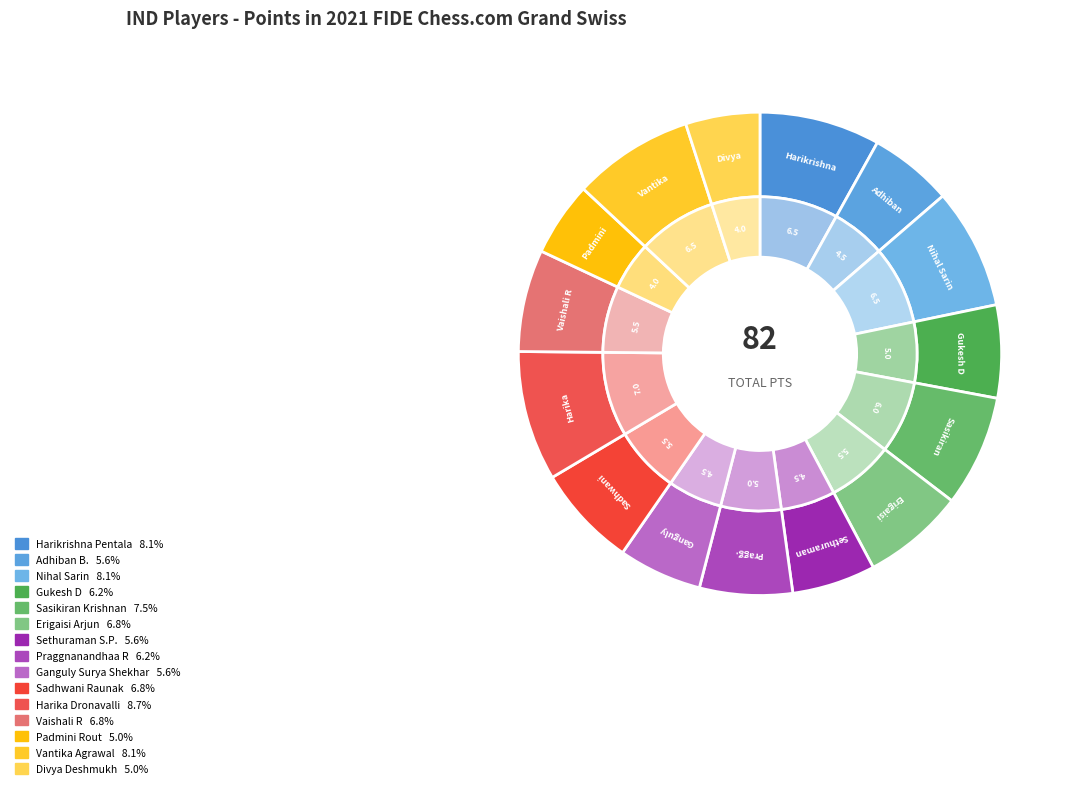

True or false: Vaishali R accounts for 13% of the total.

False